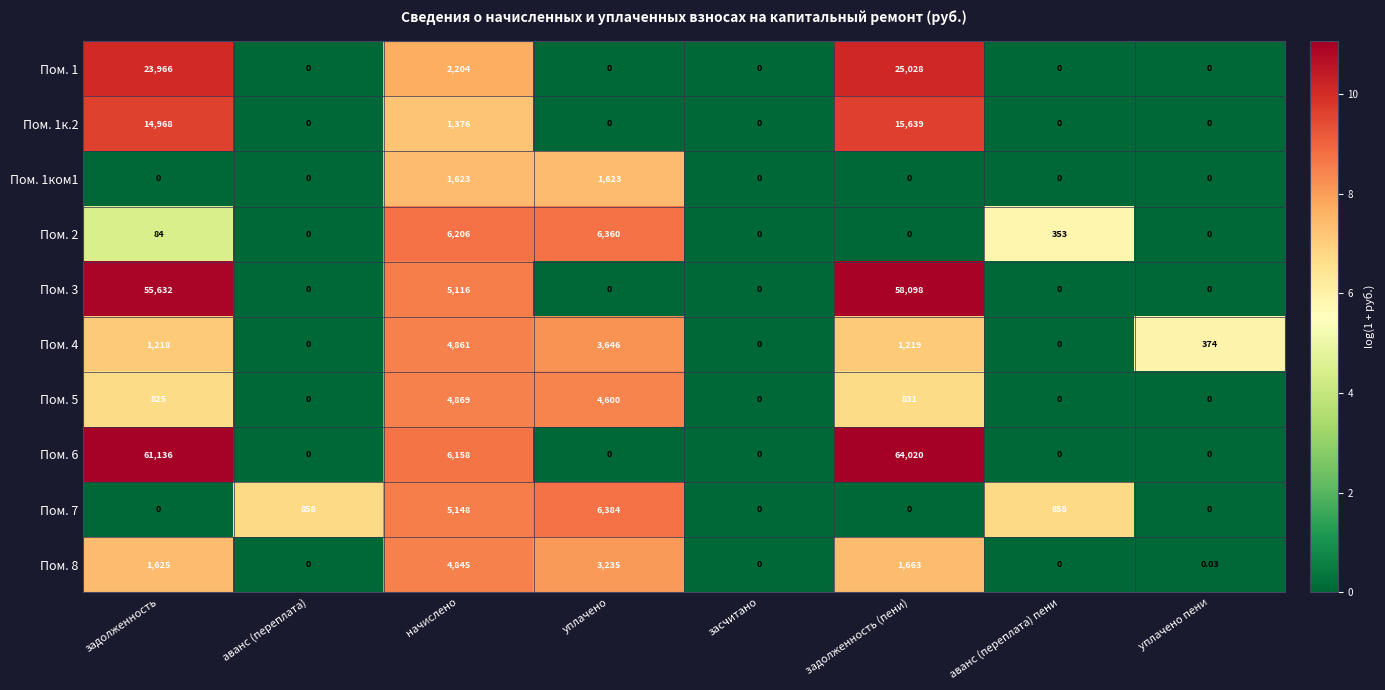

Is the value of Пом. 4 at аванс (переплата) пени greater than the value of Пом. 2 at начислено?

No